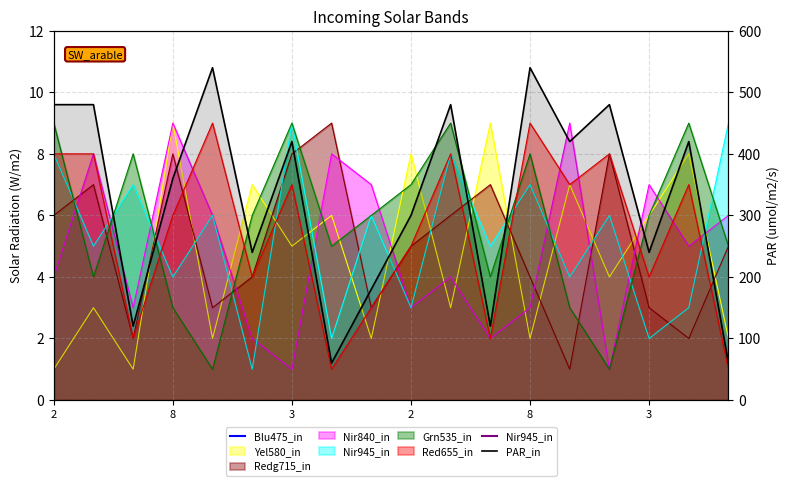

What is the difference between the second highest and minimum values?

480